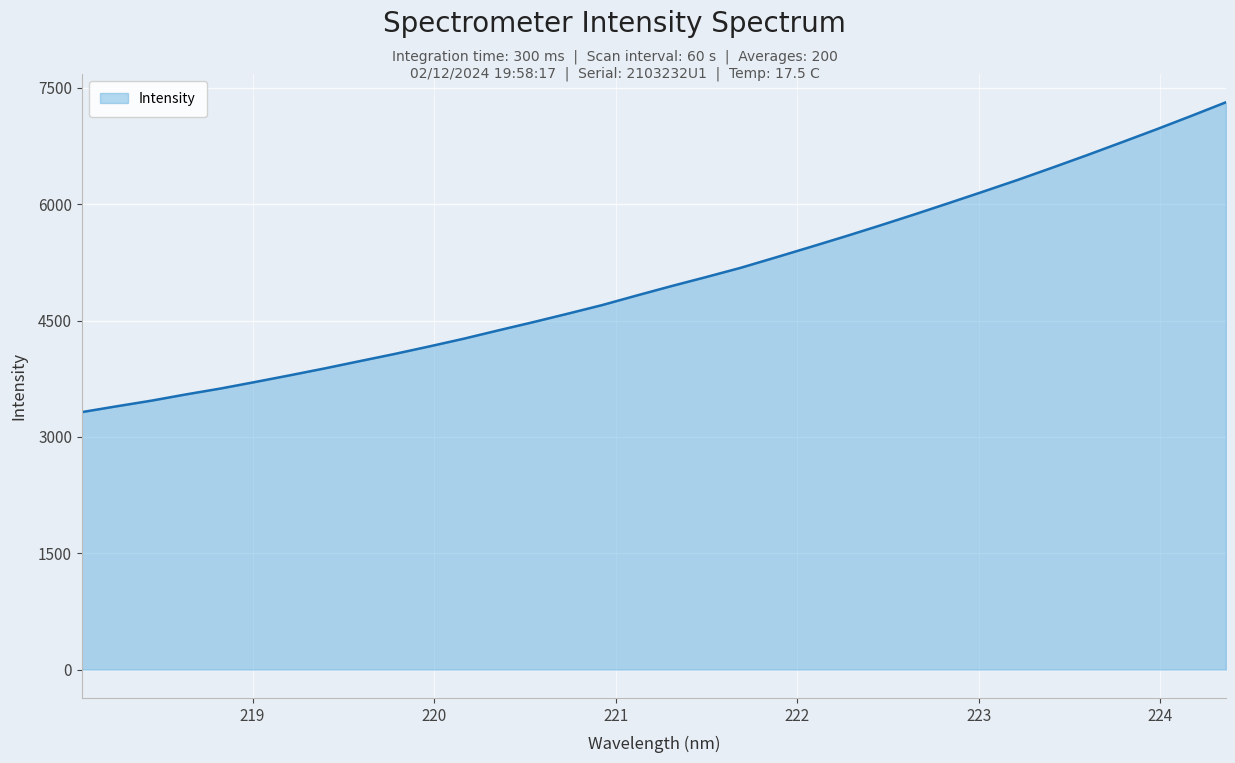

Does the chart display data point markers on the line(s)?

No